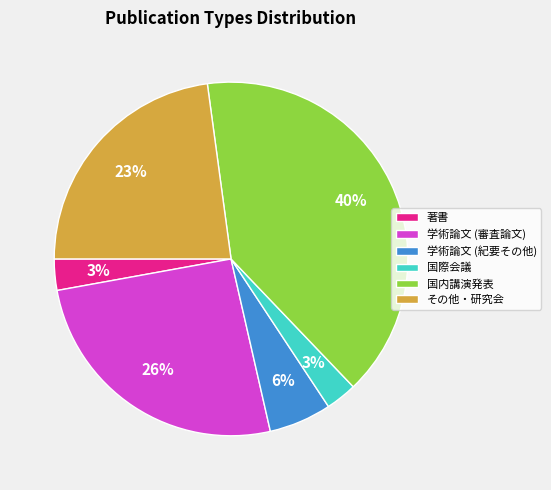

To the nearest percent, what percentage of the pie is 学術論文 (紀要その他)?

6%